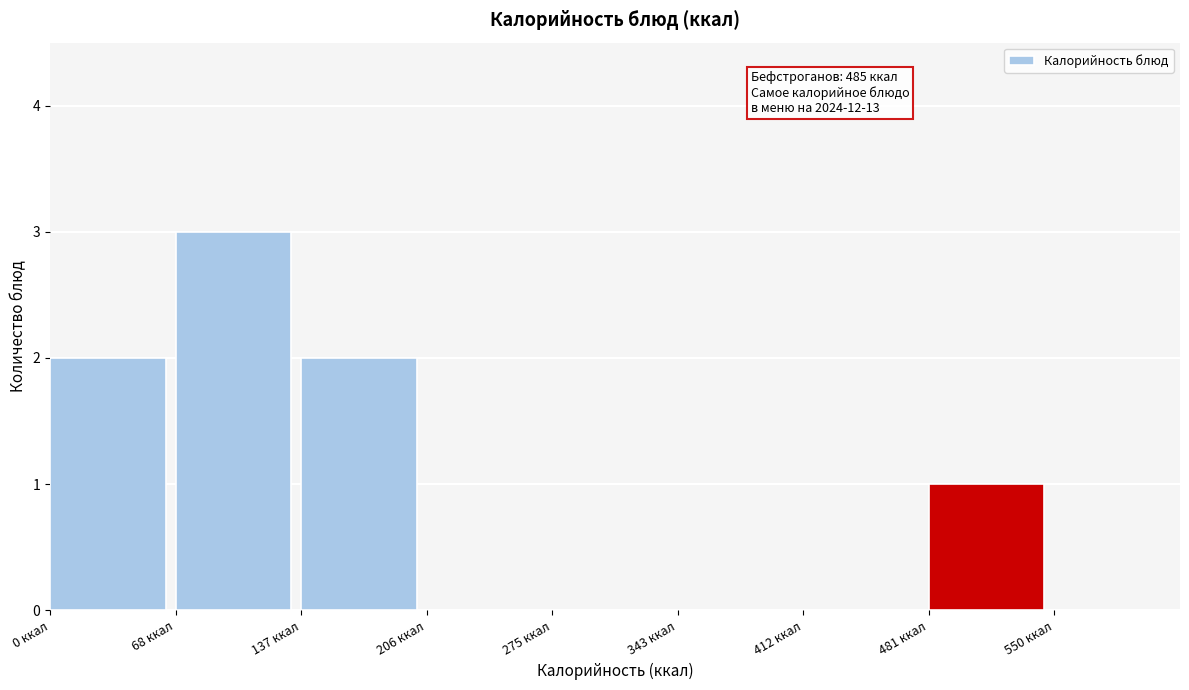

Over which range of the x-axis is the bar tallest?

70 to 140